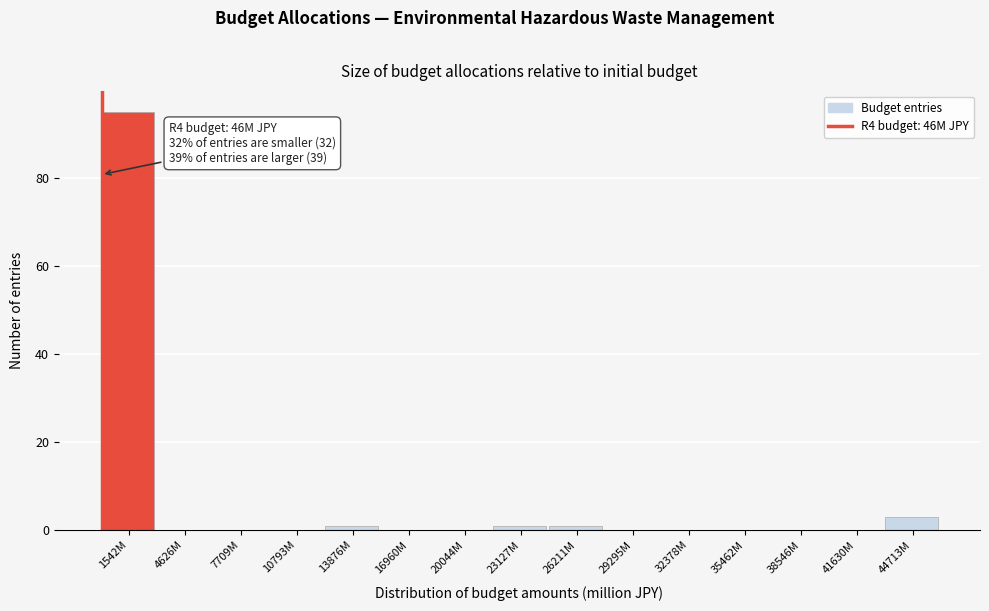

Reading left to right, extract all data points from this chart.

1542M=95	4626M=0	7709M=0	10793M=0	13876M=1	16960M=0	20044M=0	23127M=1	26211M=1	29295M=0	32378M=0	35462M=0	38546M=0	41630M=0	44713M=3